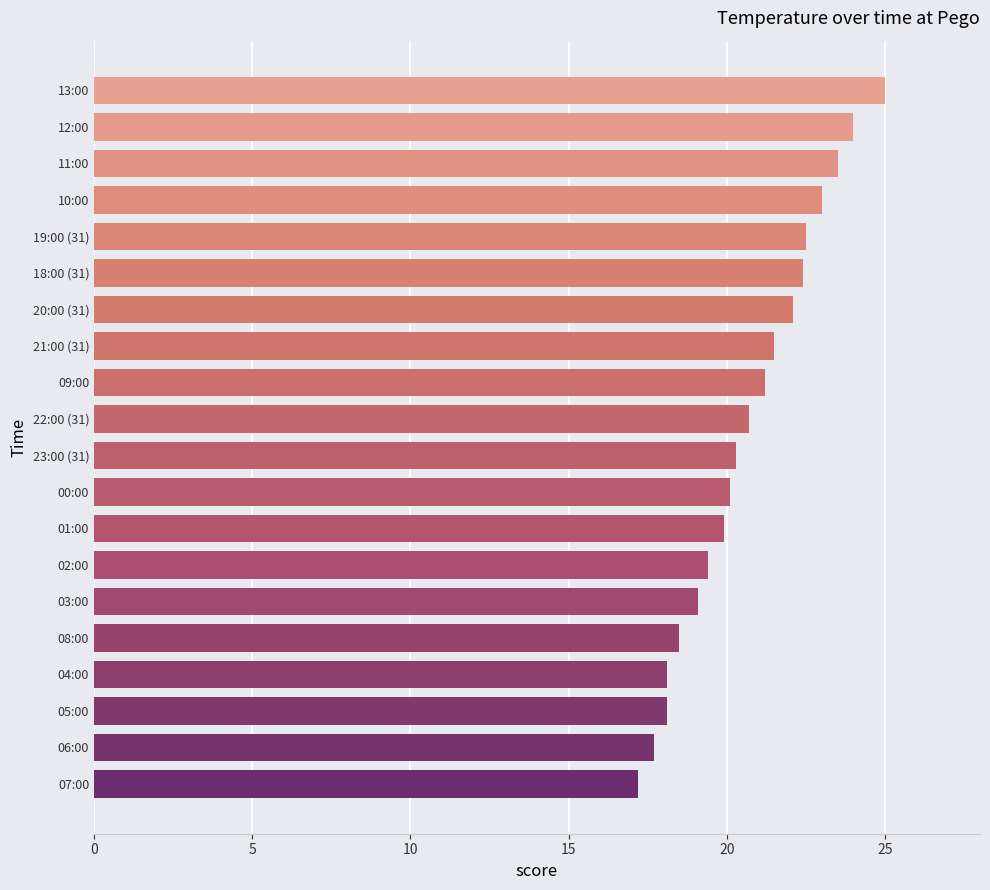

Is it true that the value at 02:00 is 5.0?

False